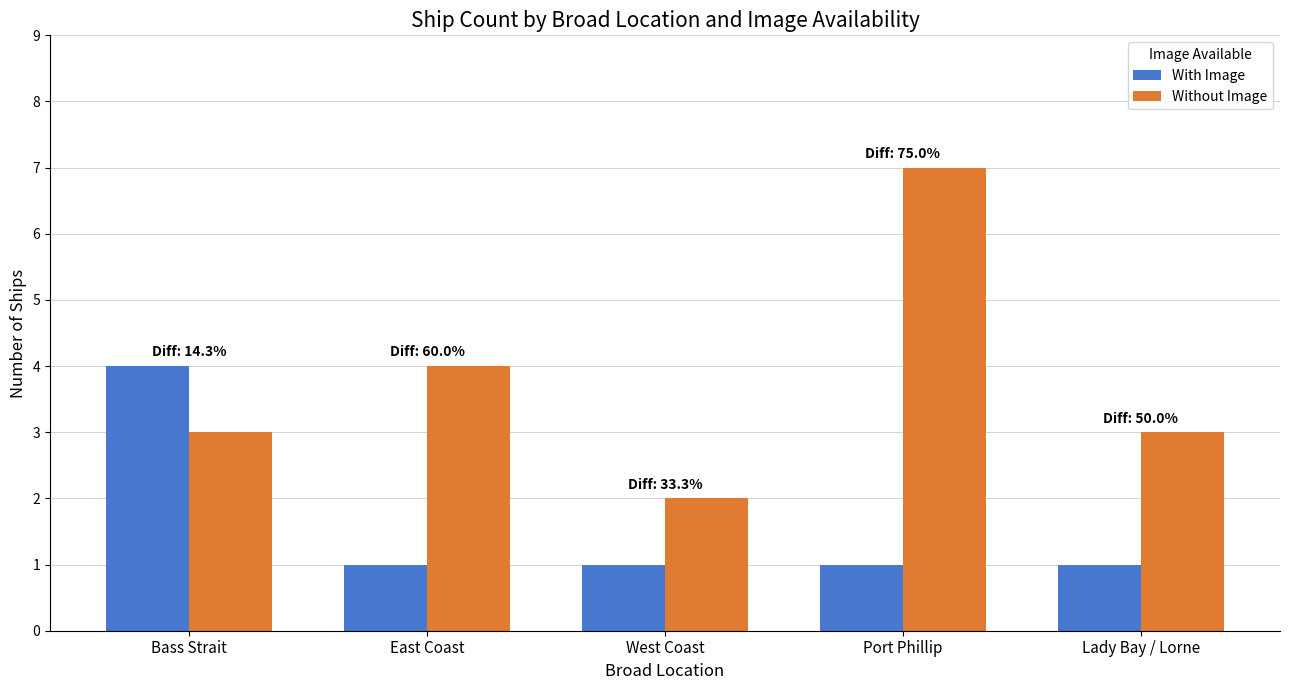

Reading left to right, extract all data points from this chart.

With Image: Bass Strait=4	East Coast=1	West Coast=1	Port Phillip=1	Lady Bay / Lorne=1
Without Image: Bass Strait=3	East Coast=4	West Coast=2	Port Phillip=7	Lady Bay / Lorne=3